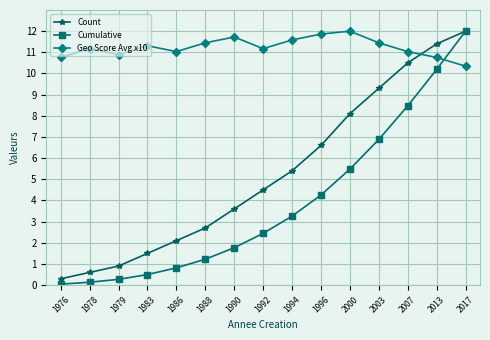

Which series changed the most between 1978 and 1983?

Count